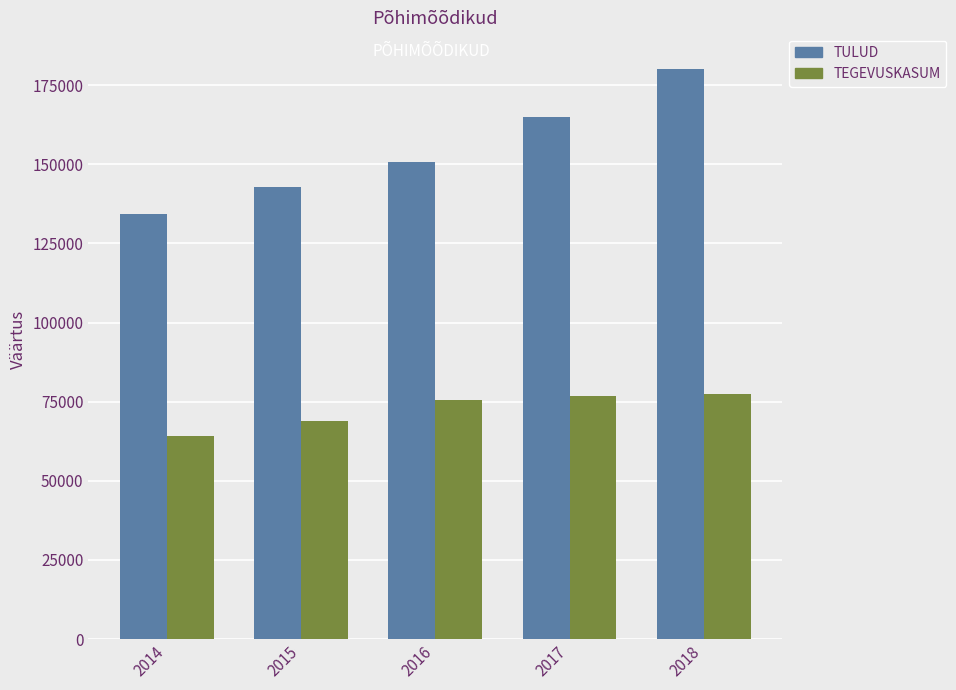

What is the difference between the highest and lowest values at 2017?

88289.3